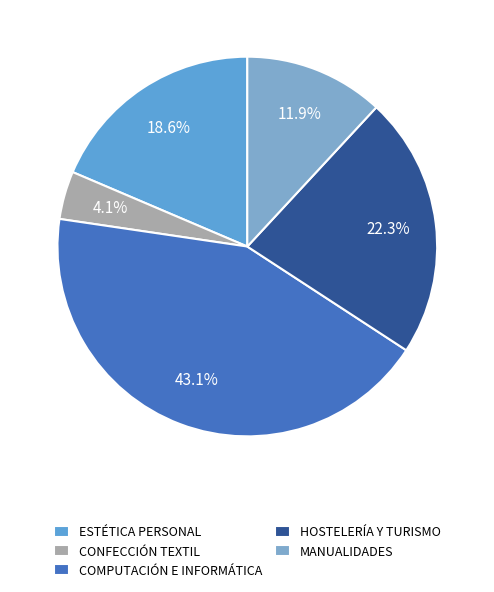

How many slices are in this pie chart?

5